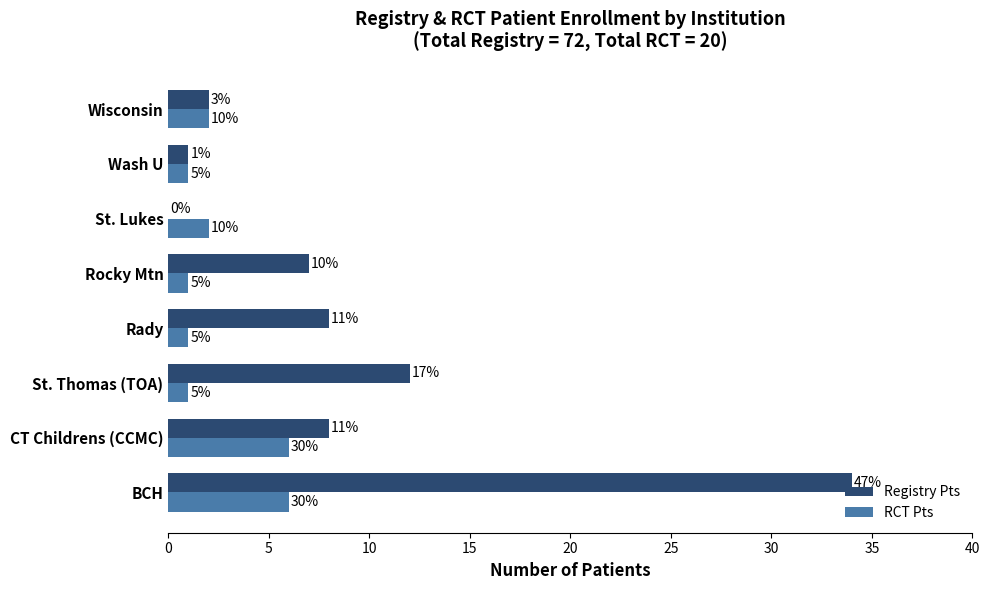

What are all the series names shown in the legend?

Registry Pts, RCT Pts